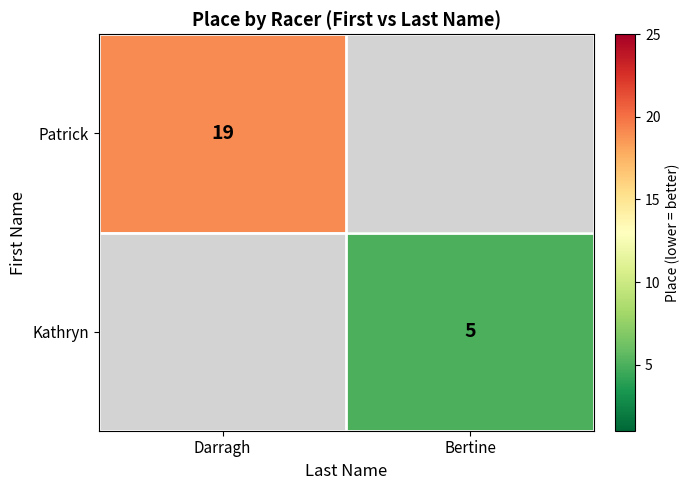

True or false: Kathryn has a value of 5 at Bertine.

True